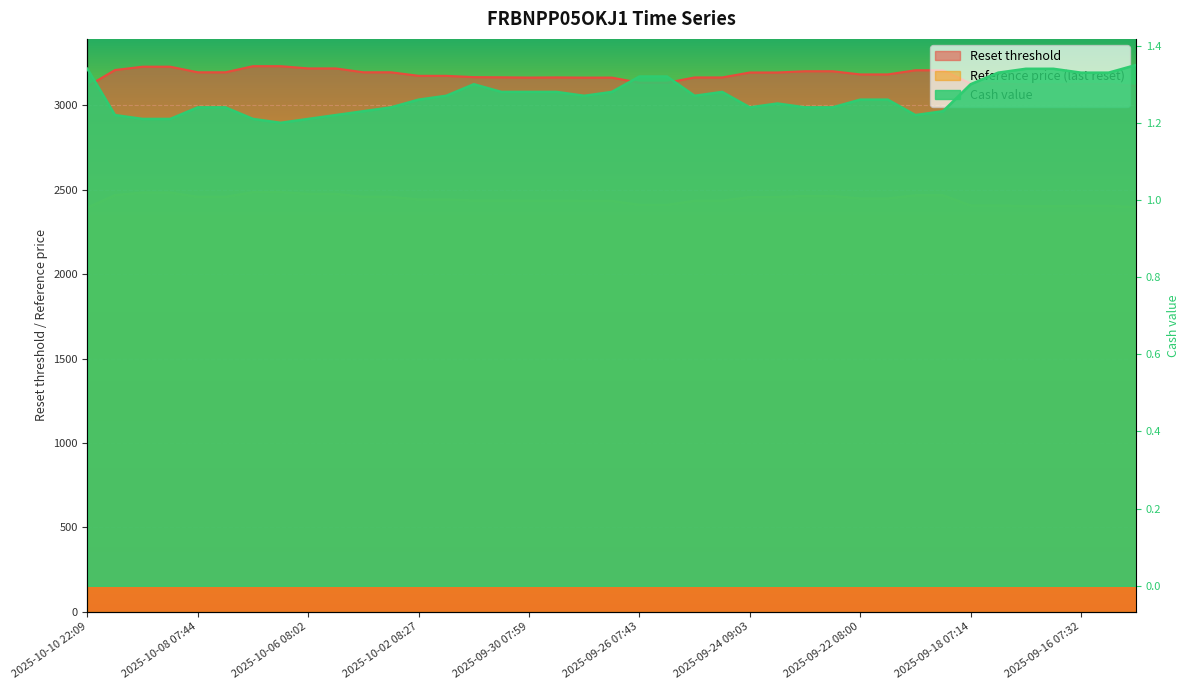

In Reset threshold, how many points are lower than both neighbors (excluding endpoints)?

7